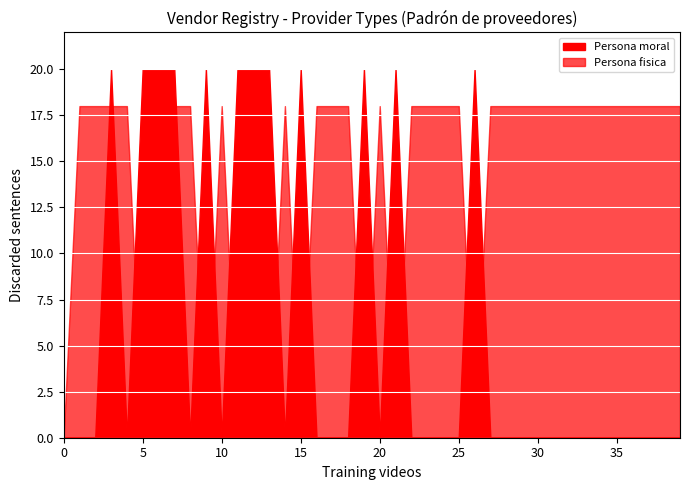

Does the chart display data point markers on the line(s)?

No